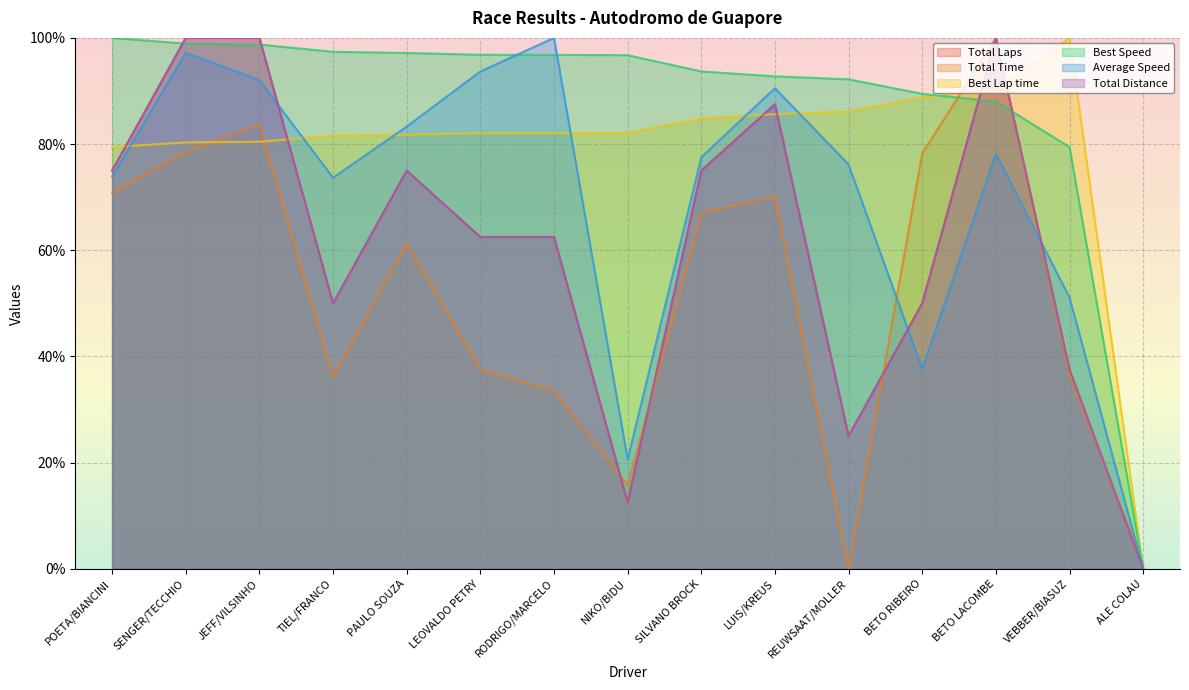

Which category has the highest value across all series?

SENGER/TECCHIO